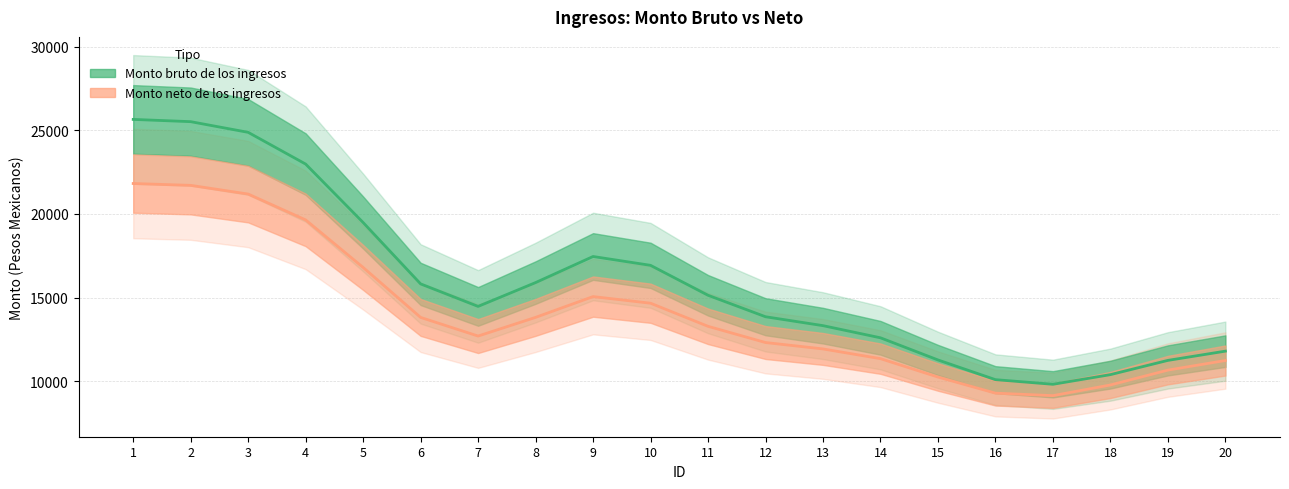

Count the number of categories in the chart.

20